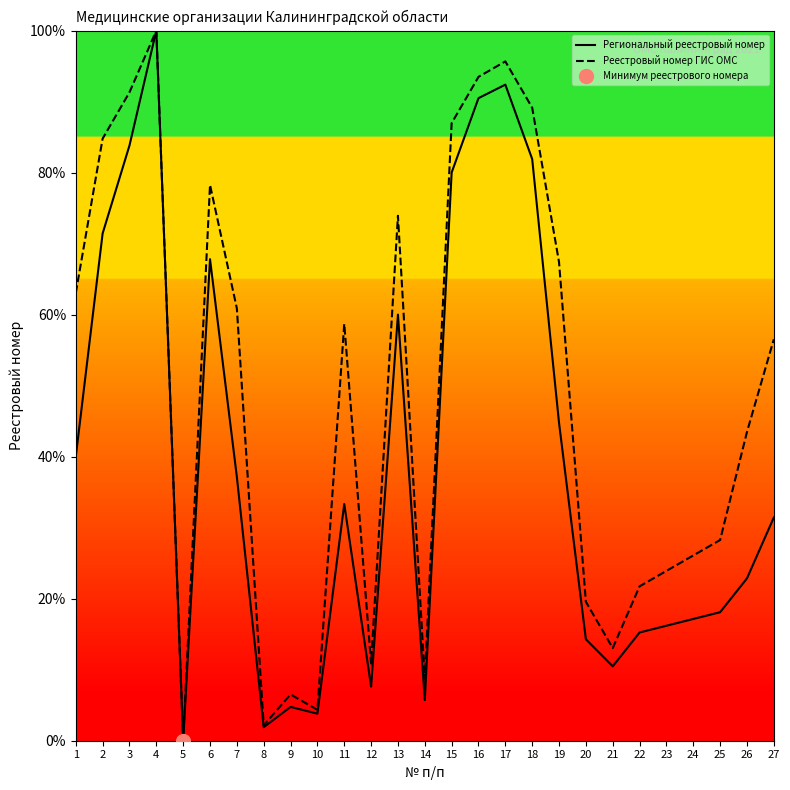

Which label corresponds to the smallest value in the chart?

5